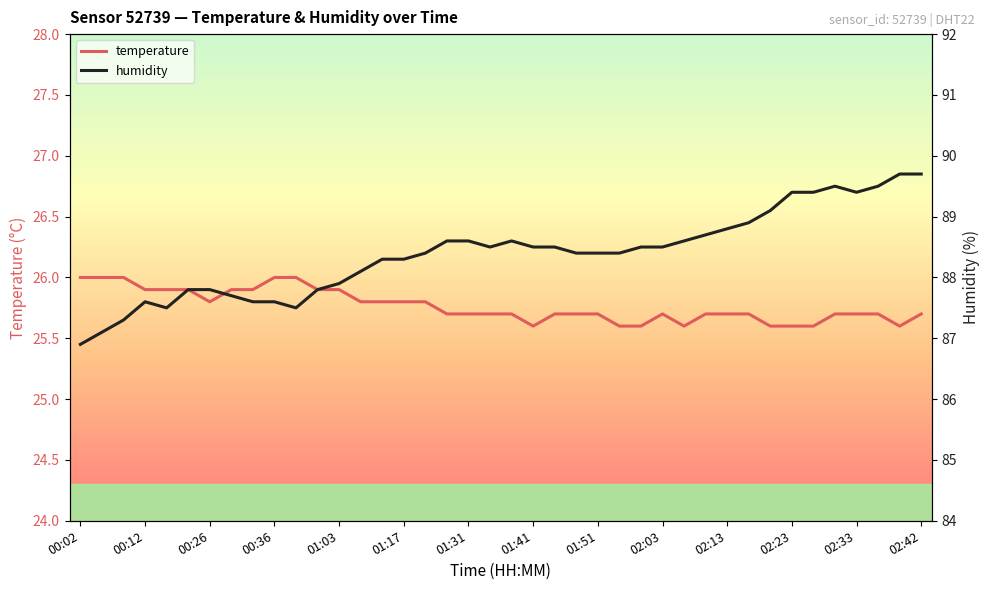

At how many categories does at least one series exceed 59?

40